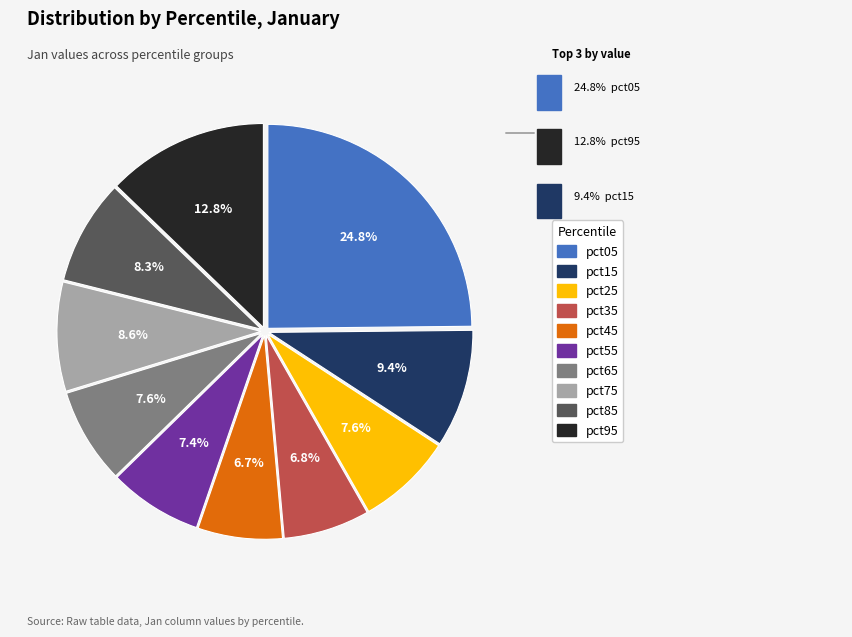

To the nearest percent, what portion does pct85 represent?

8%